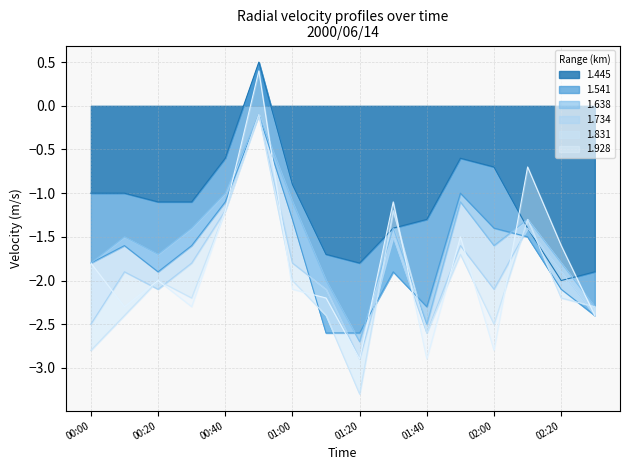

Is the value of 1.638 at 2000/06/14 02:00 greater than the value of 1.541 at 2000/06/14 01:40?

Yes